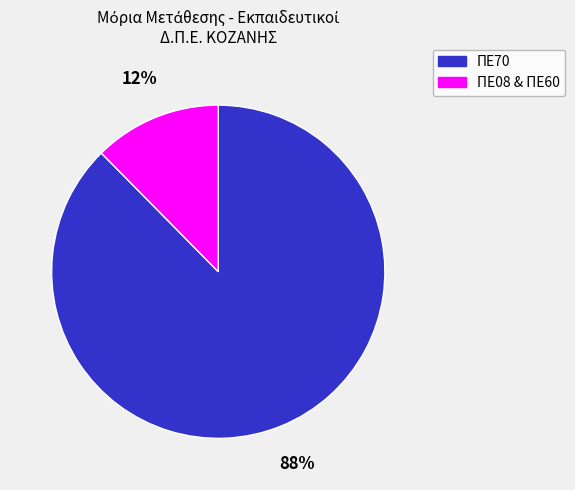

Is there any slice that represents more than half of the pie?

Yes